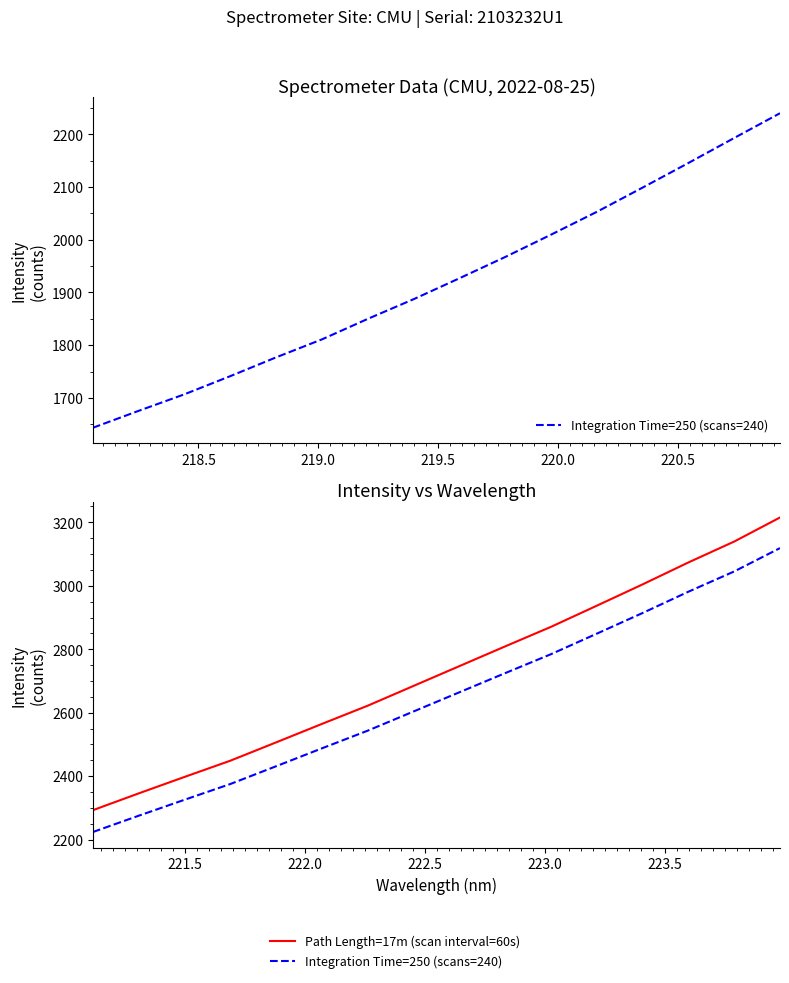

Does the chart have visible grid lines?

No